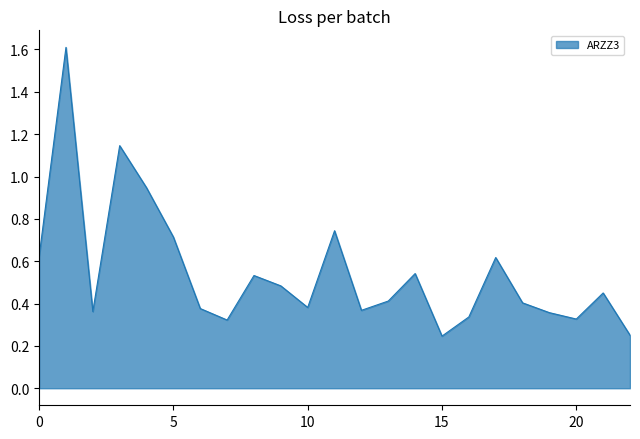

How many lines are shown in the chart?

1